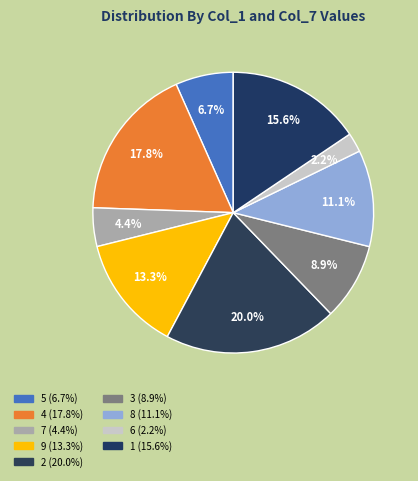

What is the largest slice in the pie chart?

2